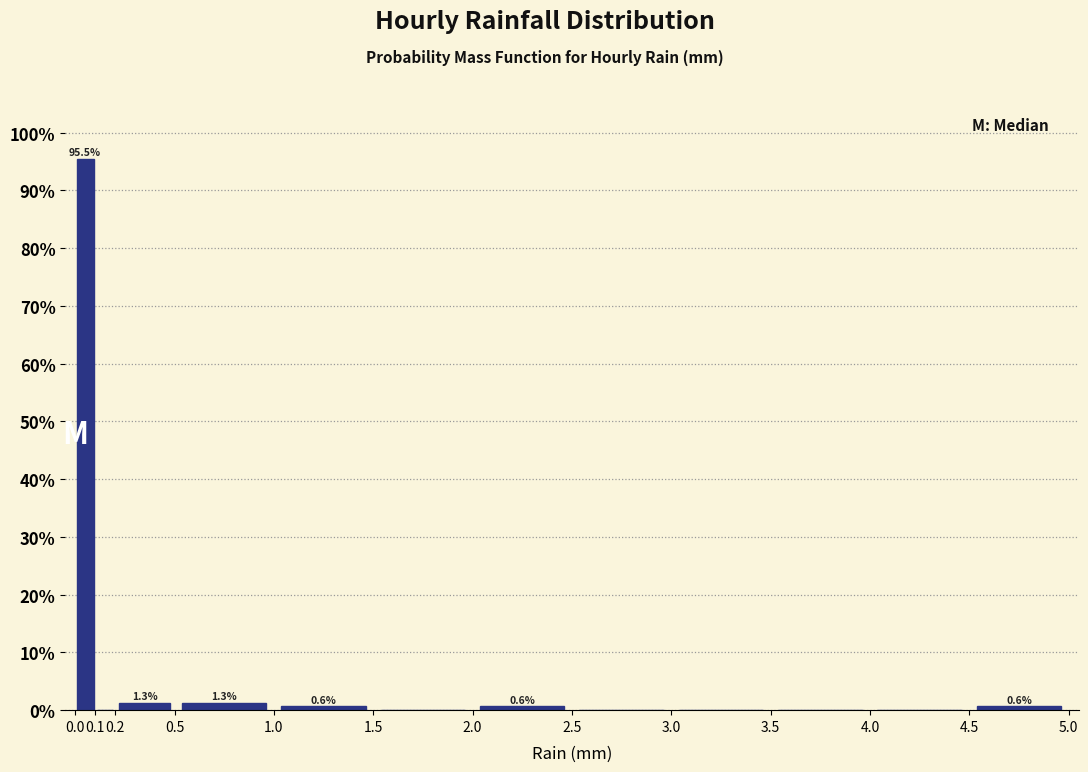

Which range on the x-axis has the tallest bar?

0.0 to 0.1